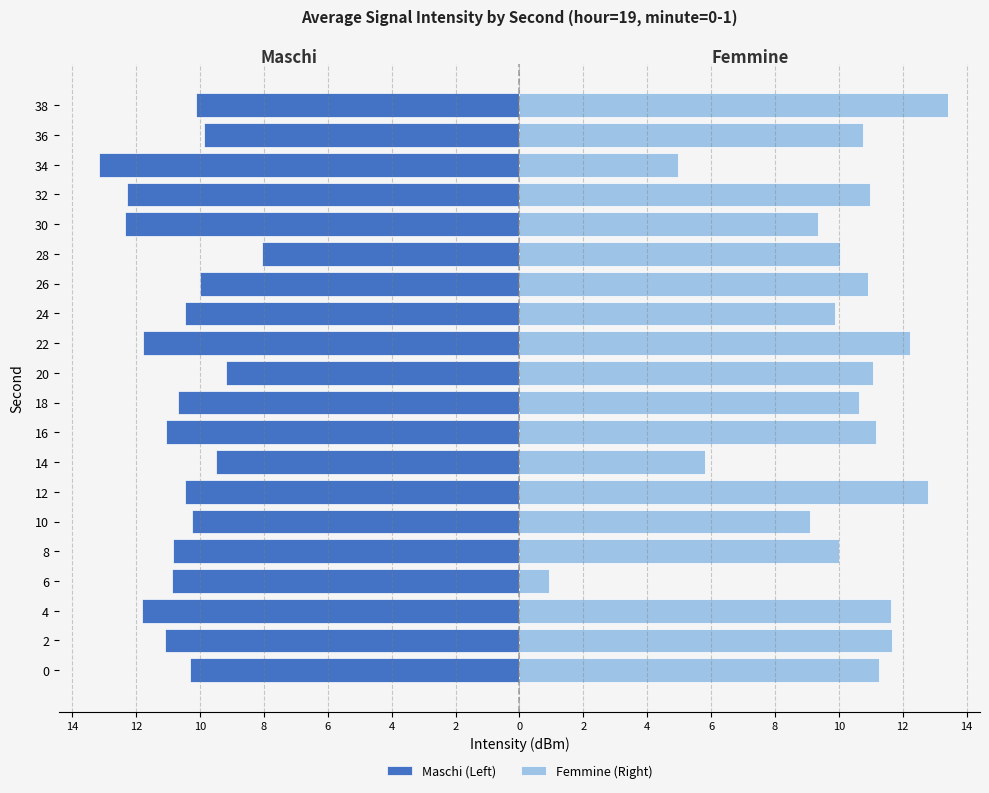

Between 24 and 34, which series saw the biggest shift?

Femmine (Right)